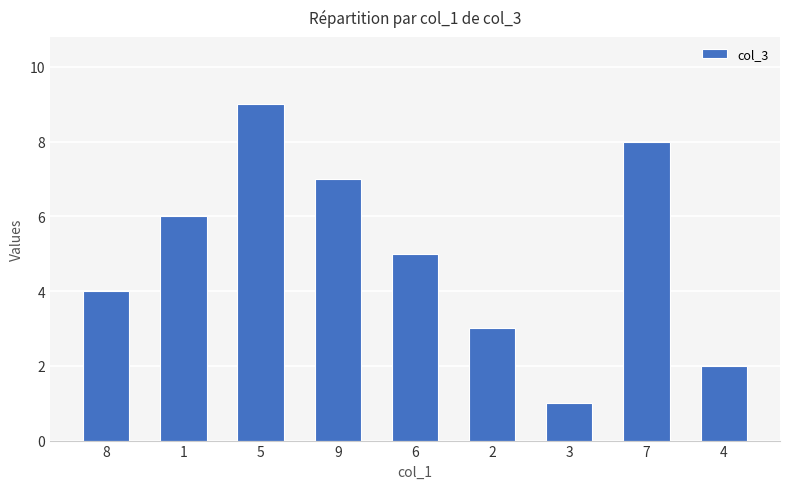

What is the value of the 5th bar from the left?

5